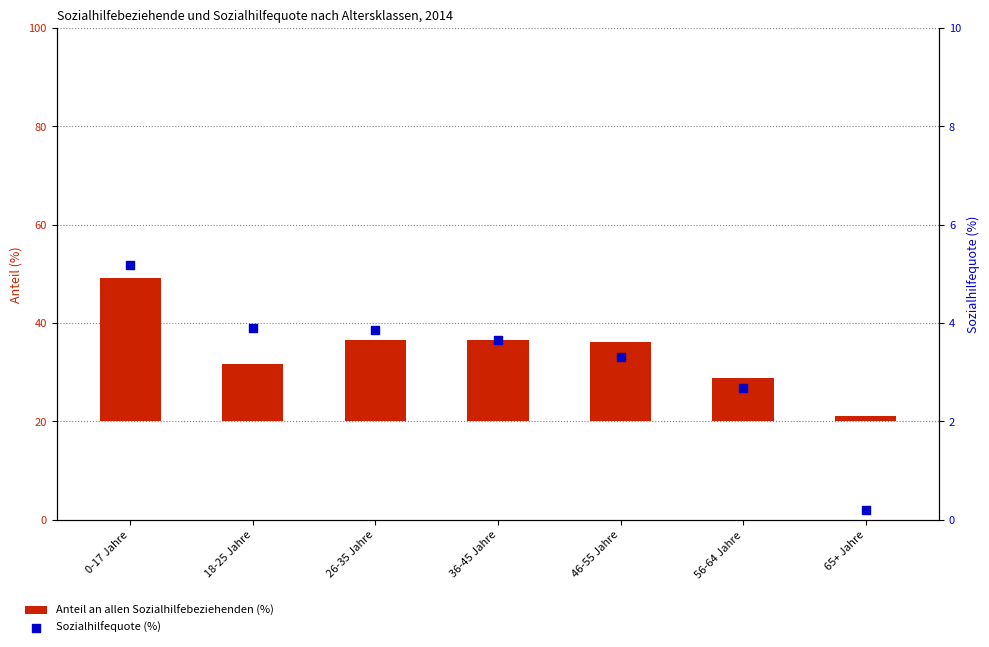

Which series has the largest Y range (max minus min)?

Anteil an allen Sozialhilfebeziehenden (%)